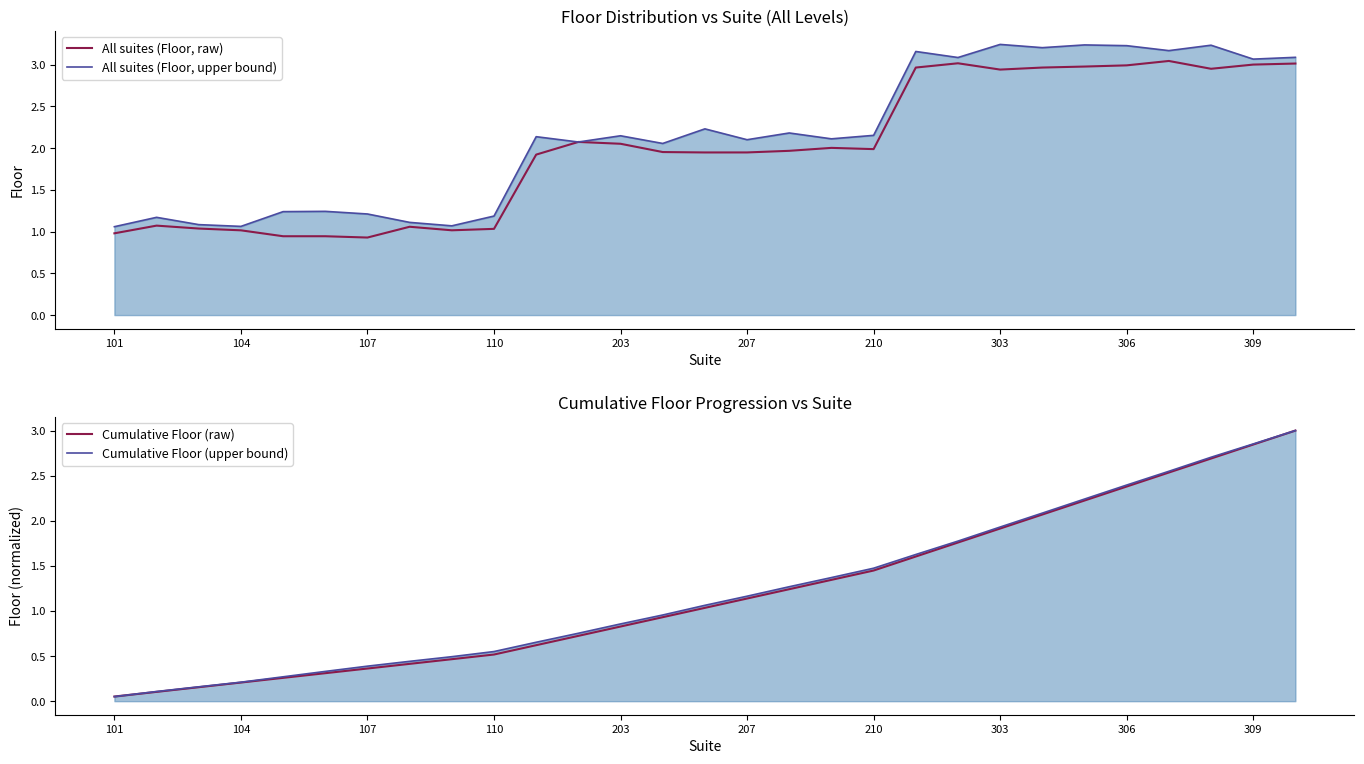

True or false: Cumulative Floor (raw) and All suites (Floor, upper bound) intersect in this chart.

False